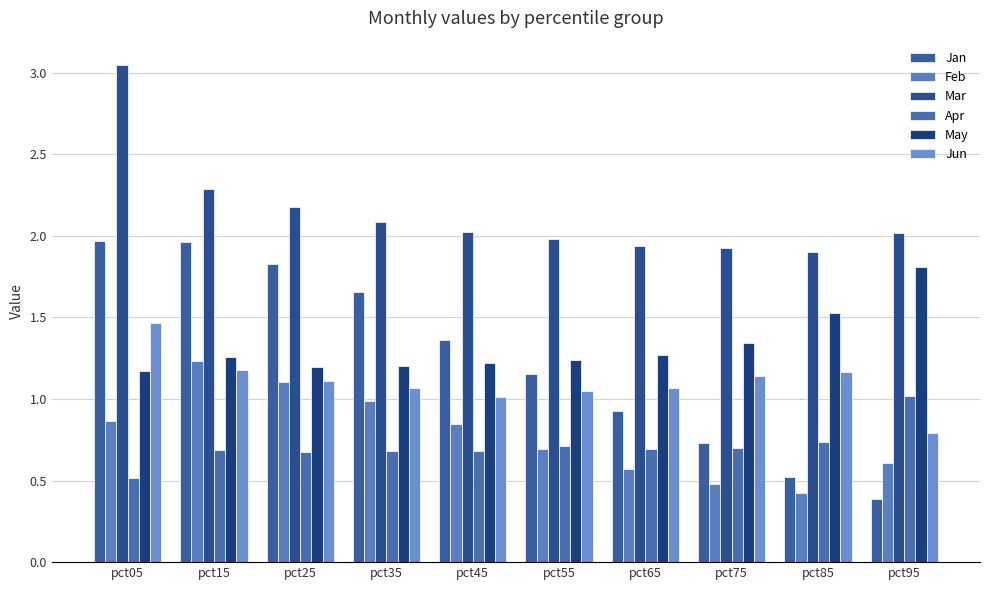

How many bars are there in total?

60